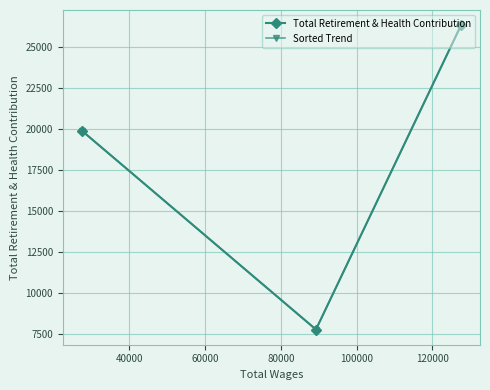

Which series has the largest range (max minus min)?

Total Retirement & Health Contribution